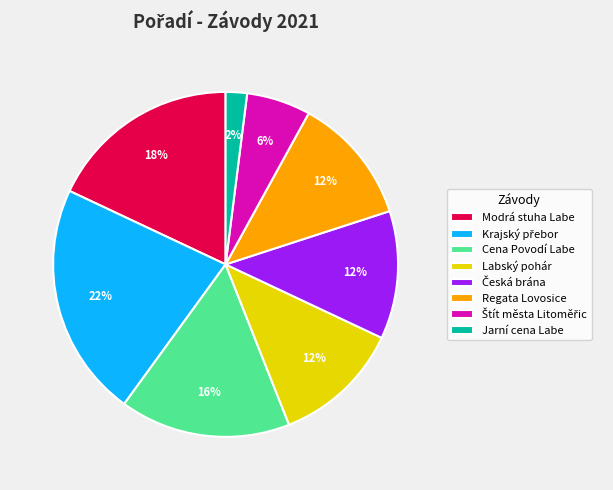

The Modrá stuha Labe slice represents 8% of the pie. True or false?

False